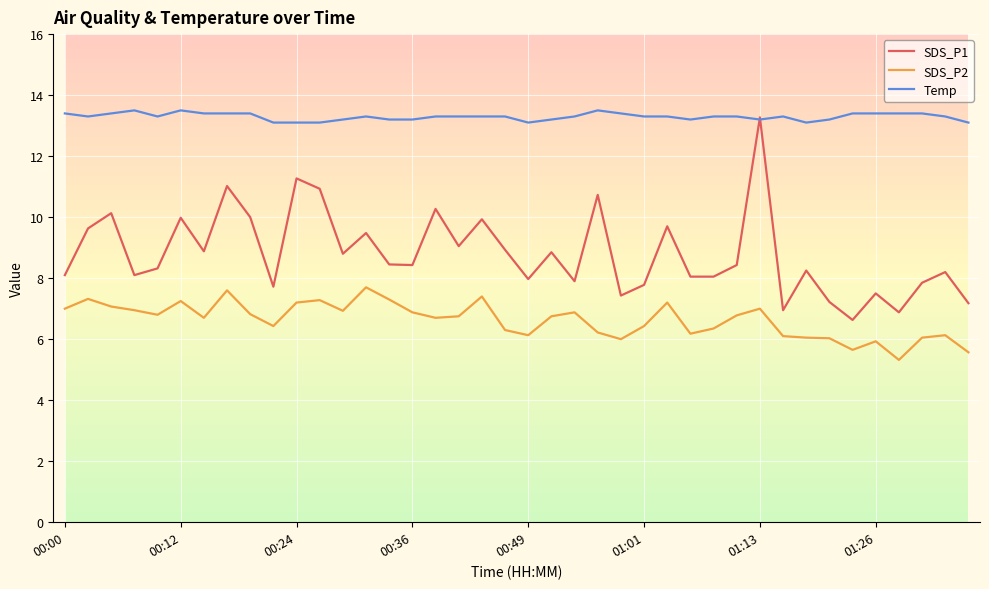

In SDS_P2, how many points are lower than both neighbors (excluding endpoints)?

10